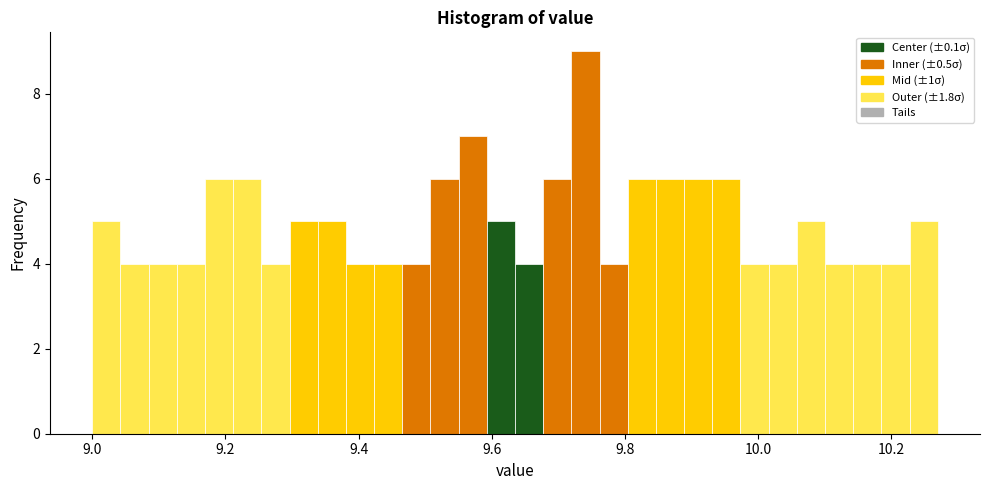

Around what value on the x-axis is the tallest bar? Give the approximate position of its centre, as read against the axis.

9.74